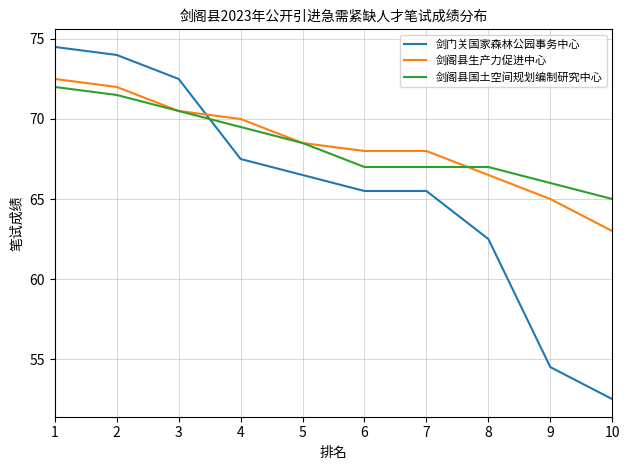

How many times do 剑门关国家森林公园事务中心 and 剑阁县生产力促进中心 cross each other?

1